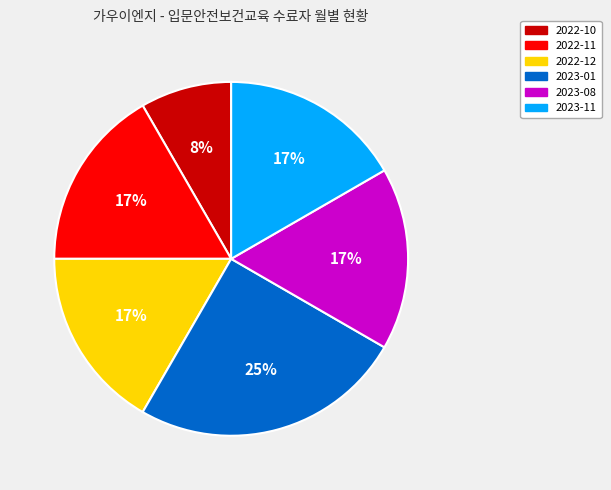

Does any single category account for the majority?

No